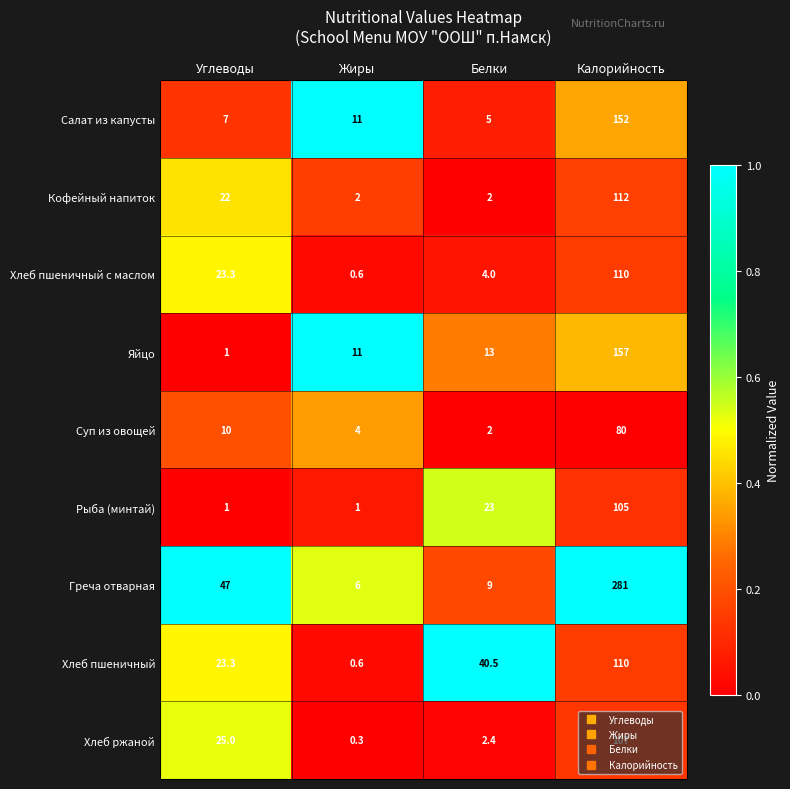

Rank the categories by Хлеб ржаной value from lowest to highest.

Жиры, Белки, Углеводы, Калорийность